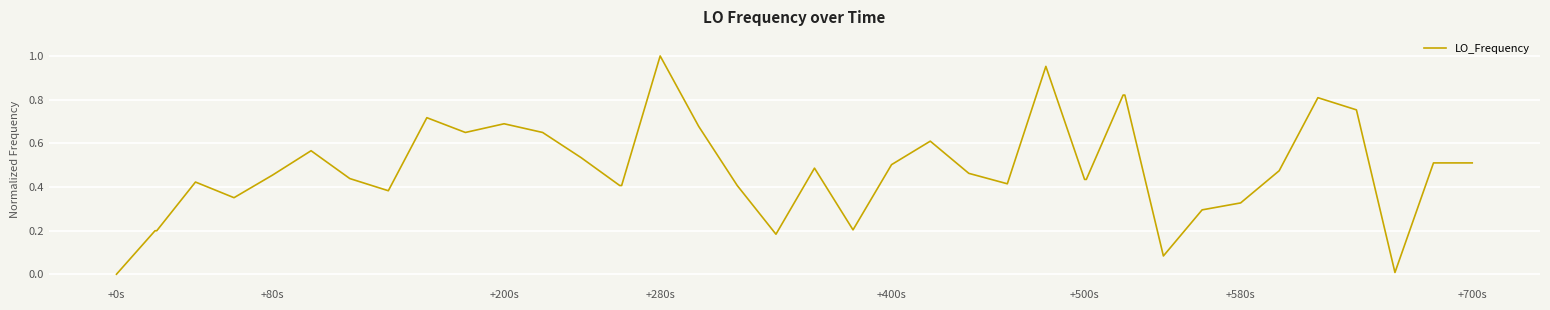

Does the chart have visible grid lines?

Yes